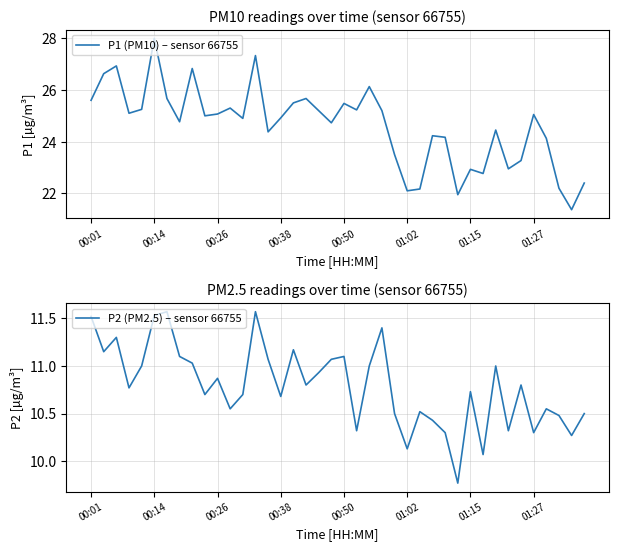

Rank the series at 9 from highest to lowest value.

P1 (PM10) – sensor 66755, P2 (PM2.5) – sensor 66755